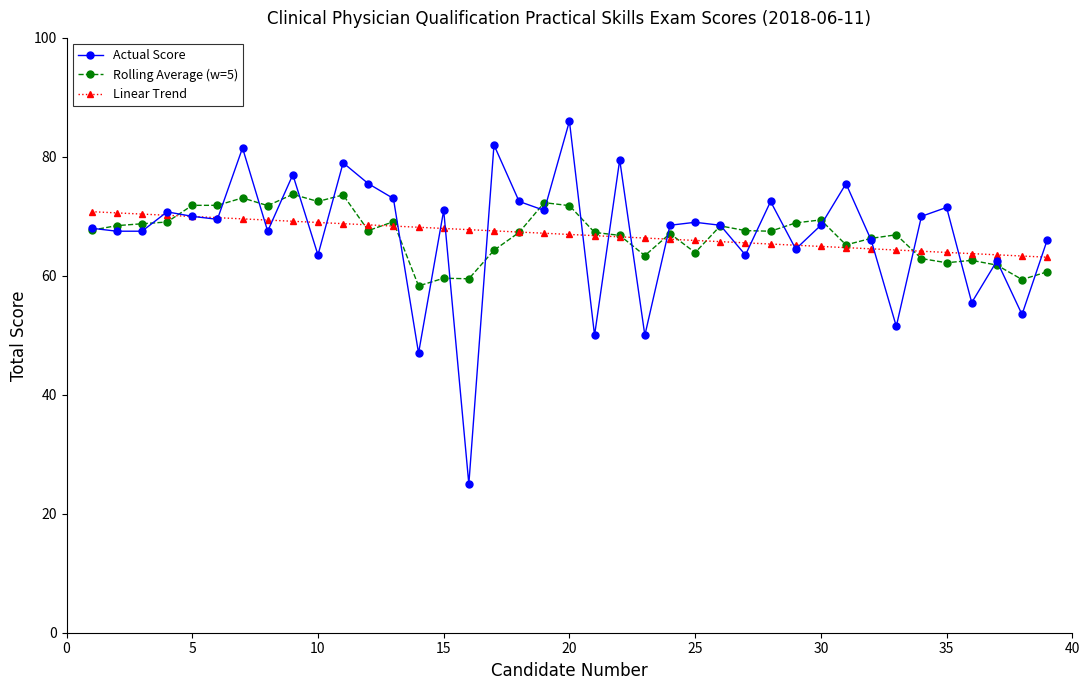

What are all the series names shown in the legend?

Actual Score, Rolling Average (w=5), Linear Trend